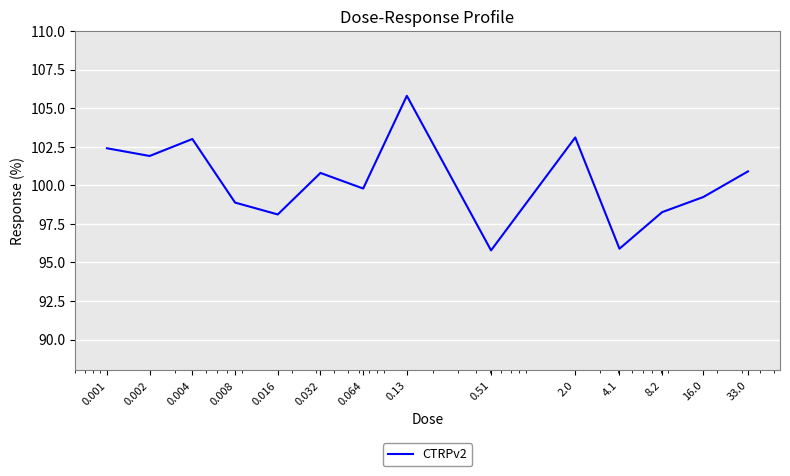

What is the difference between the maximum and minimum values?

10.0